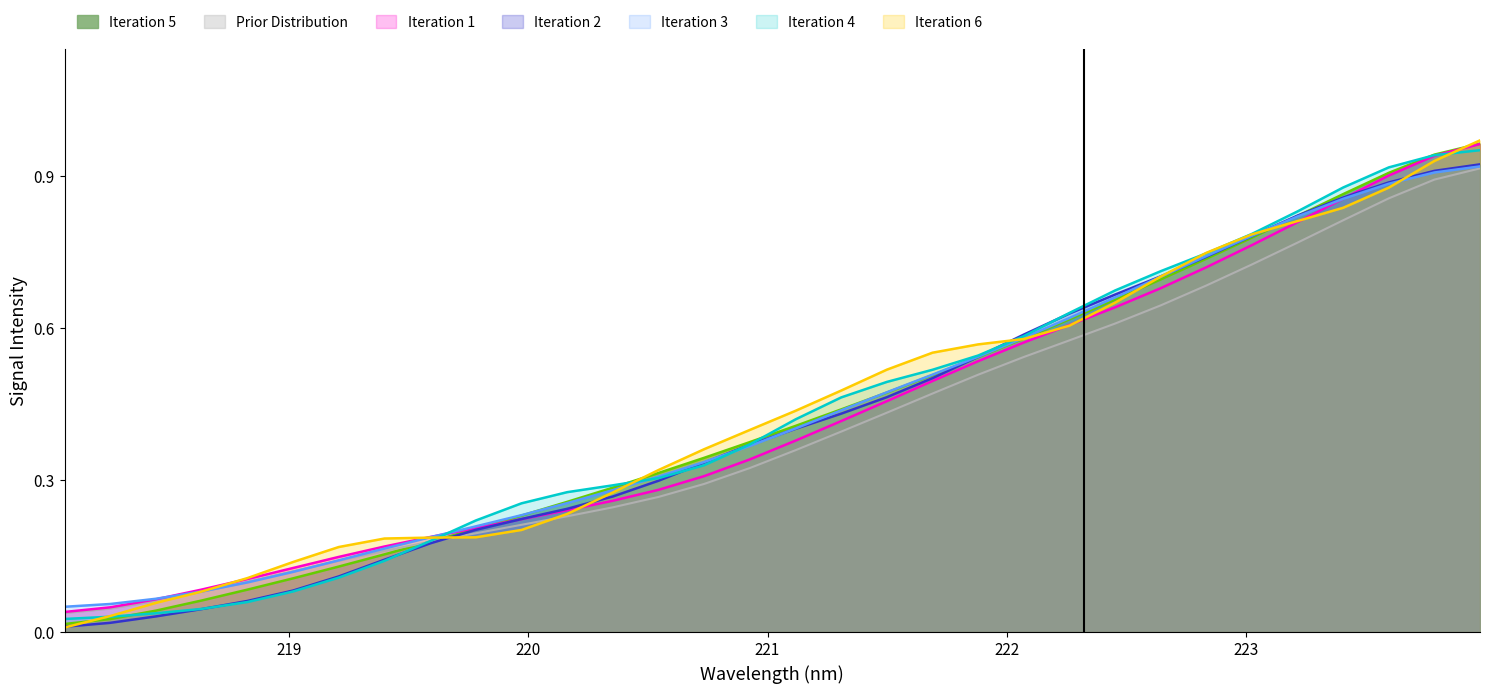

What are all the series names shown in the legend?

Iteration 5, Prior Distribution, Iteration 1, Iteration 2, Iteration 3, Iteration 4, Iteration 6